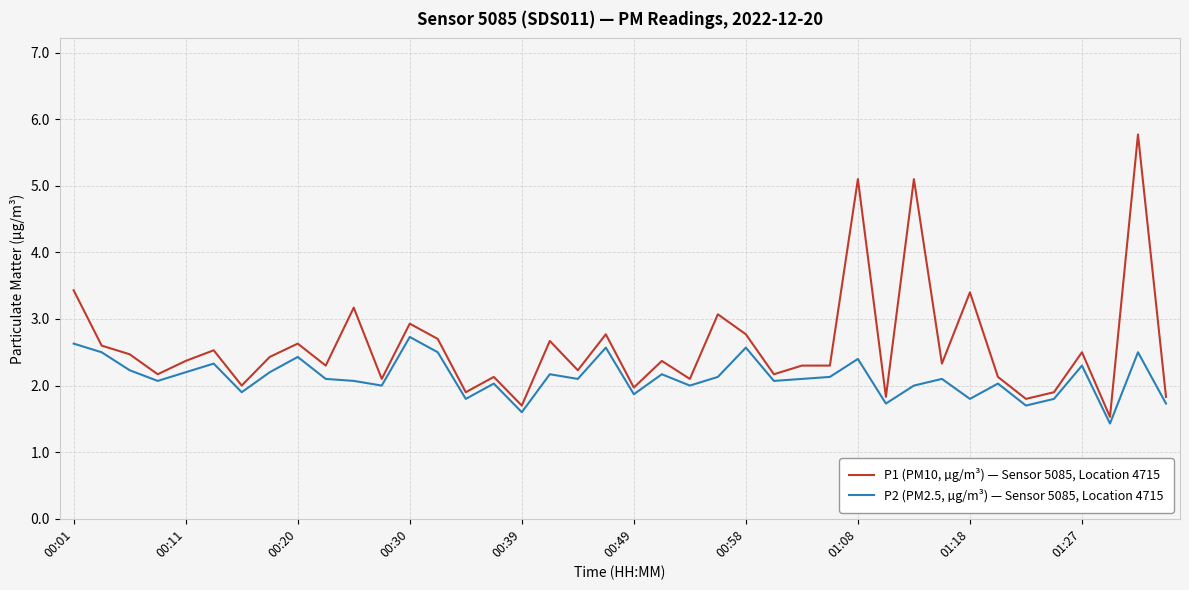

What is the difference between the maximum and minimum values in the P1 (PM10, µg/m³) — Sensor 5085, Location 4715 series?

4.2